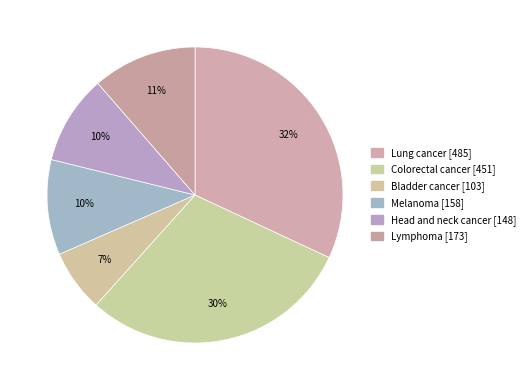

Which has a higher value, Lymphoma or Head and neck cancer?

Lymphoma